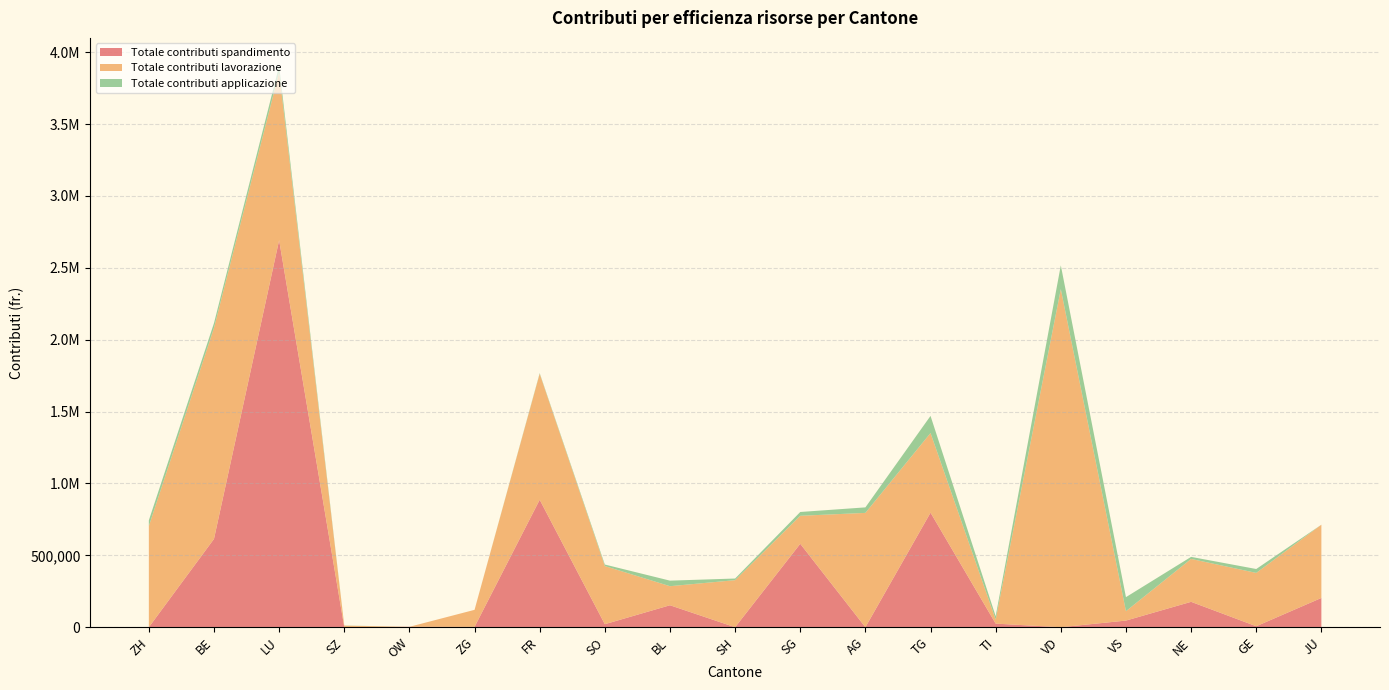

Reading left to right, extract all data points from this chart.

Totale contributi spandimento: 0	614115	2692168	0	2791	2340	886583	21004	152782	0	580382	0	796880	24955	0	46156	176582	6820	203571
Totale contributi lavorazione: 703274	1467695	1169057	11014	0	118505	876486	404412	132556	327305	194670	795218	553910	28580	2351852	65441	298393	370933	509501
Totale contributi applicazione: 40018	33576	42932	850	0	0	4250	10602	38573	11405	26485	38347	119124	23063	165316	97599	14269	27125	0